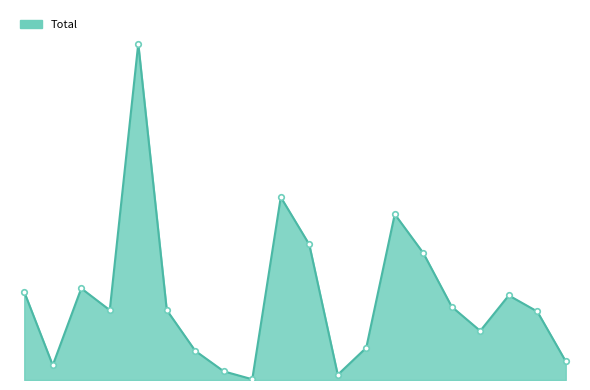

List the labels in order of value, largest first.

California, Florida, Illinois, Georgia, Indiana, Arizona, Alabama, Kentucky, Iowa, Colorado, Arkansas, Louisiana, Kansas, Idaho, Connecticut, Maine, Alaska, Delaware, Hawaii, DC